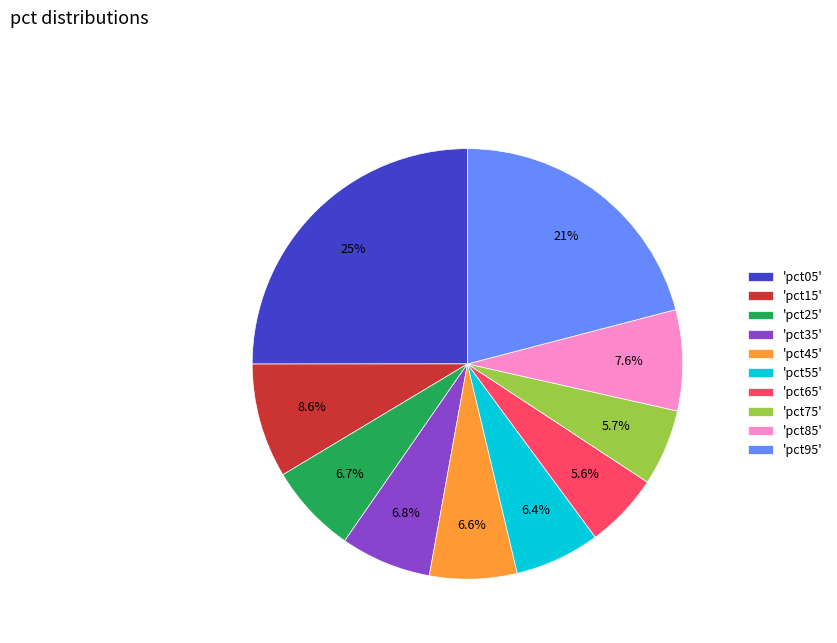

Does any single category account for the majority?

No